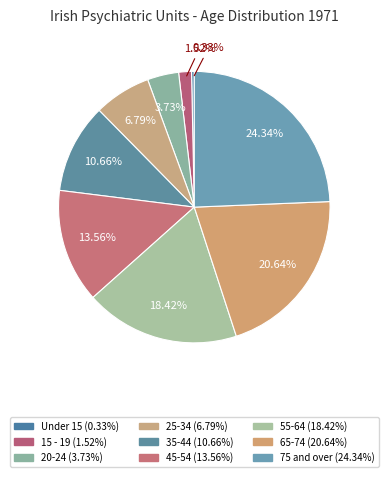

True or false: Under 15 accounts for 1% of the total.

False